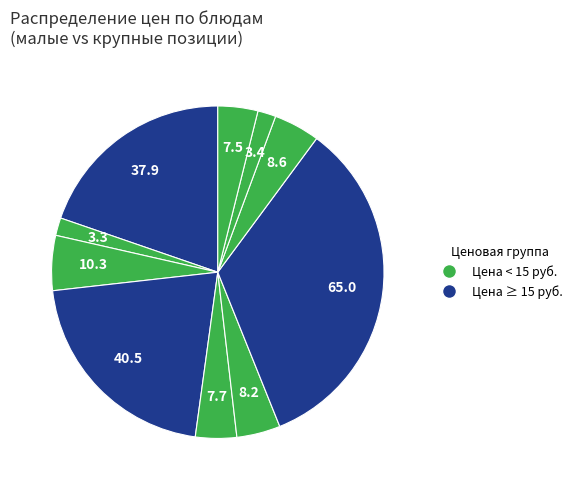

How many segments does this pie chart have?

10